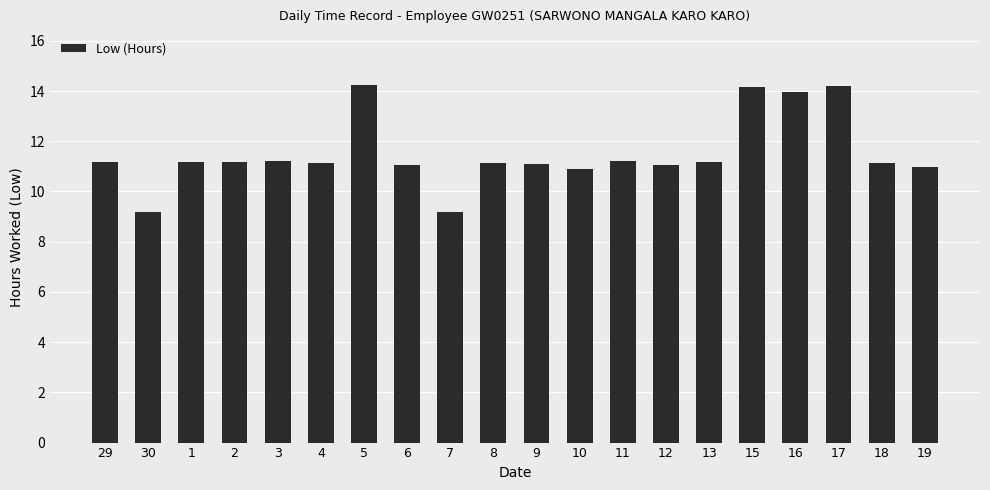

What is the smallest value displayed?

9.2